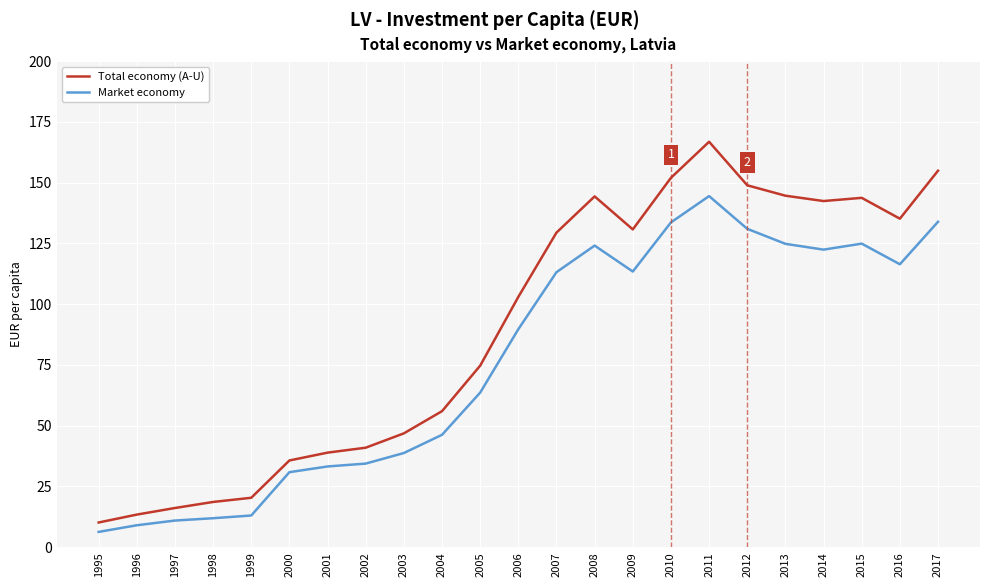

What are all the series names shown in the legend?

Total economy (A-U), Market economy